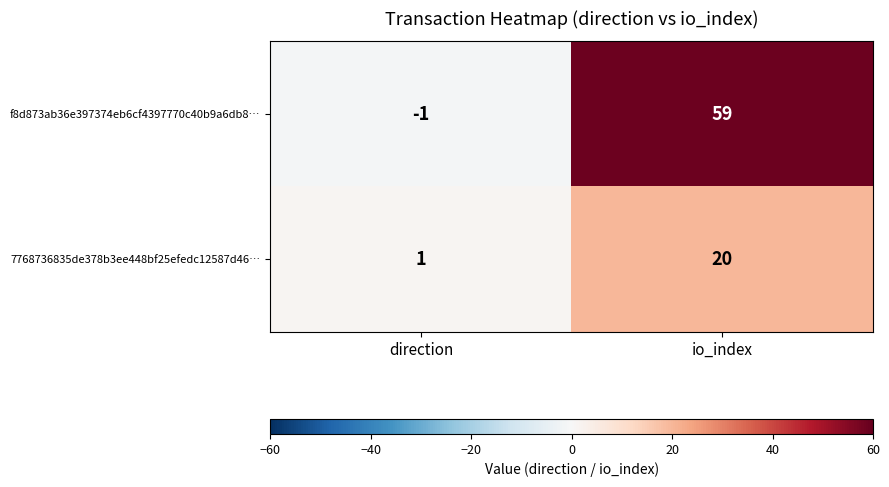

What is the approximate value of f8d873ab36e397374eb6cf4397770c40b9a6db8… at io_index?

59